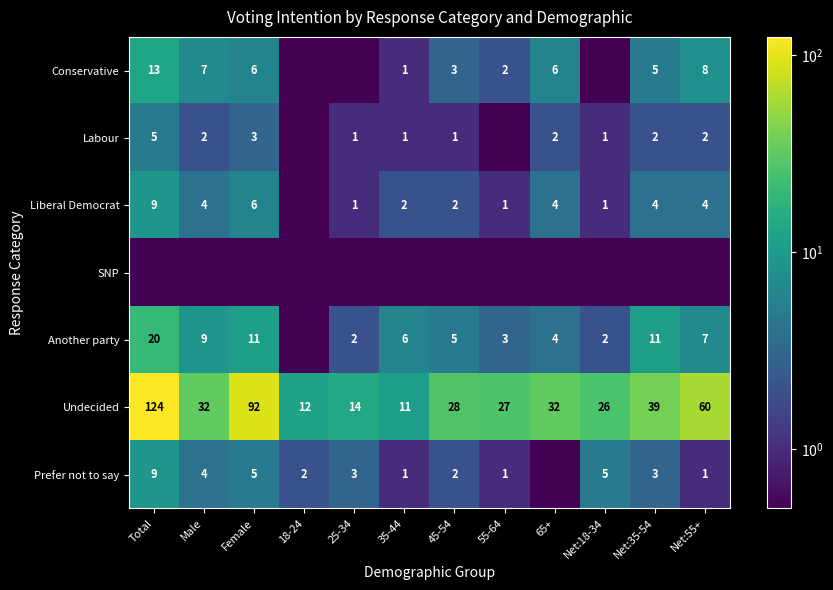

True or false: Undecided has a value of 23.1 at Female.

False